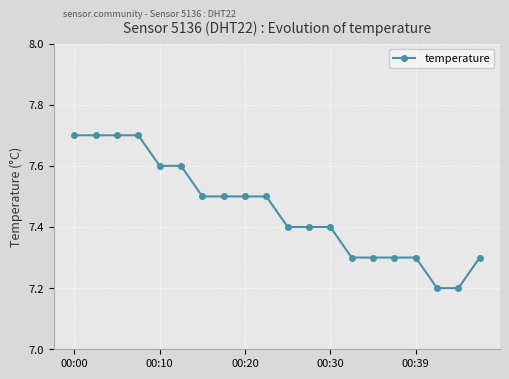

What is the value of the 2nd point from the left?

7.7